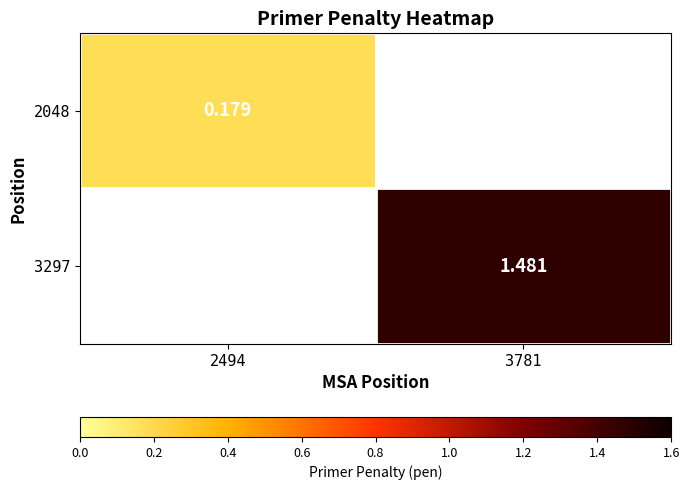

True or false: 2048 has a value of 0.2 at 2494.

True